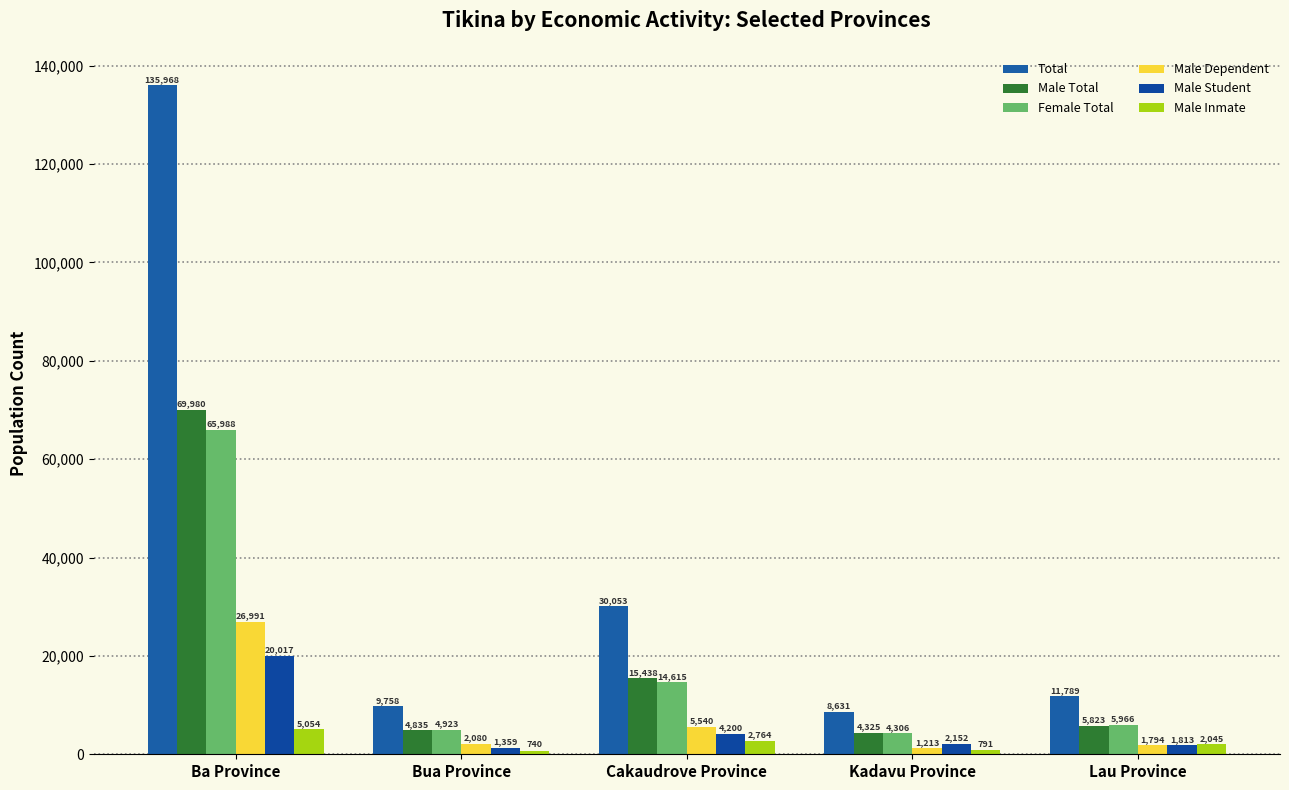

At how many categories does at least one series exceed 8242?

5